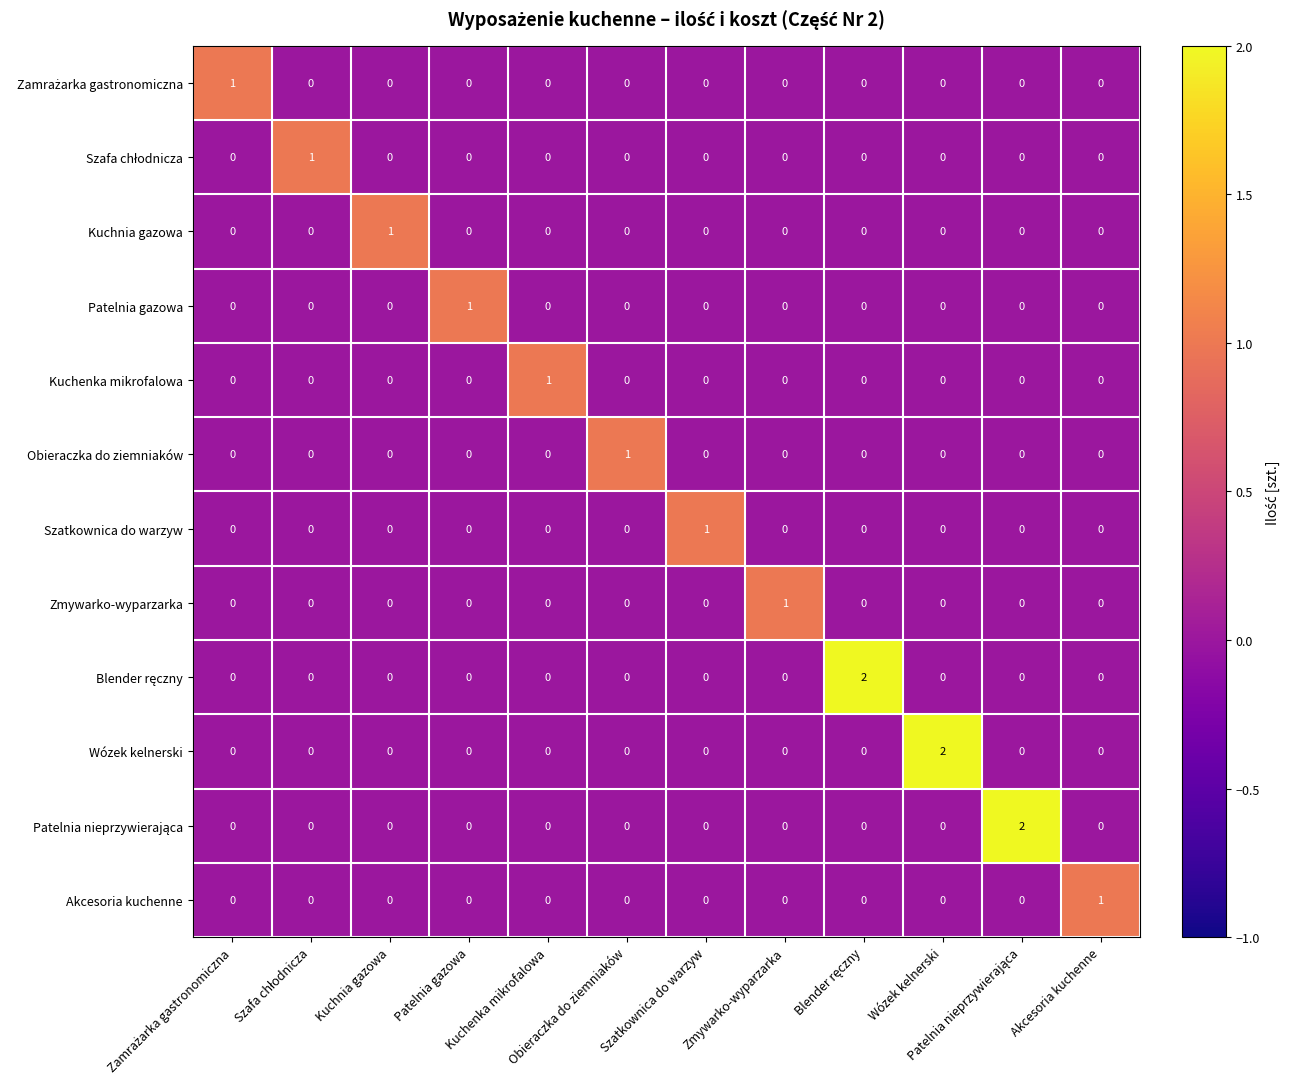

At how many categories does at least one series exceed 0?

12